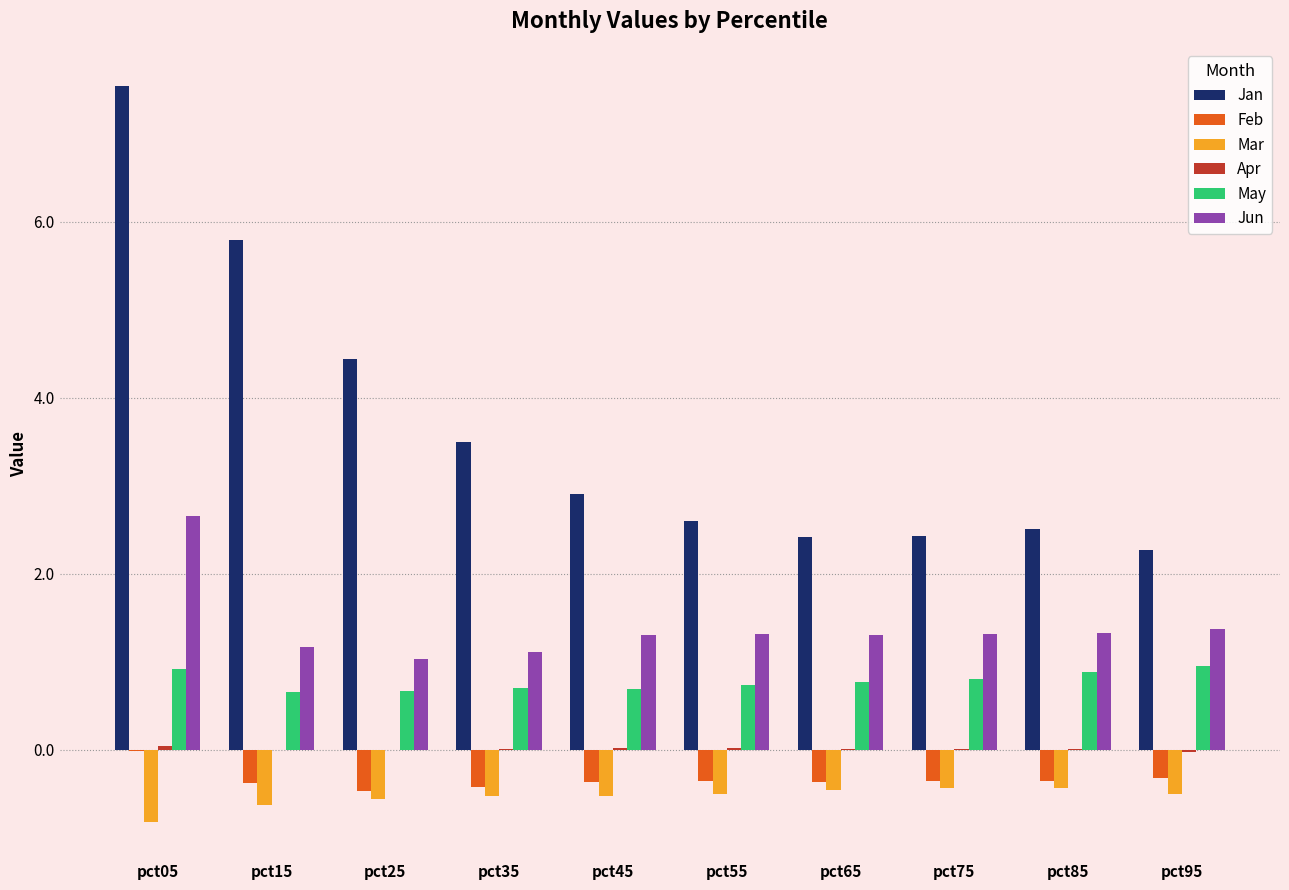

Is it true that Jan equals 2.5 at pct85?

True